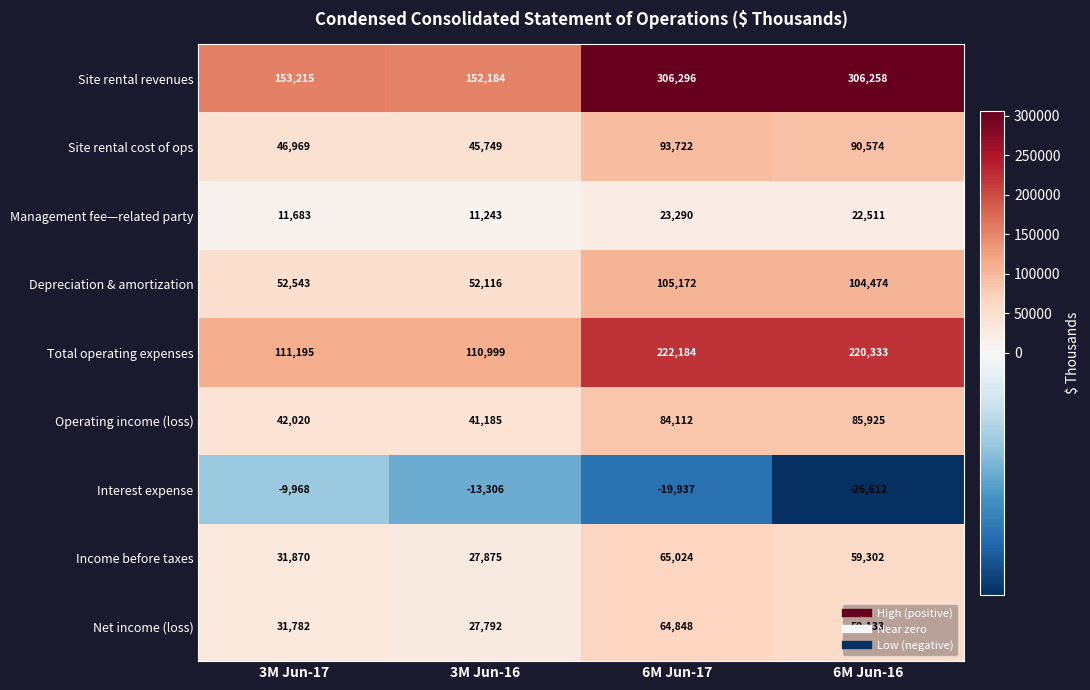

The Total operating expenses series shows 110999 at 3M Jun-16. True or false?

True